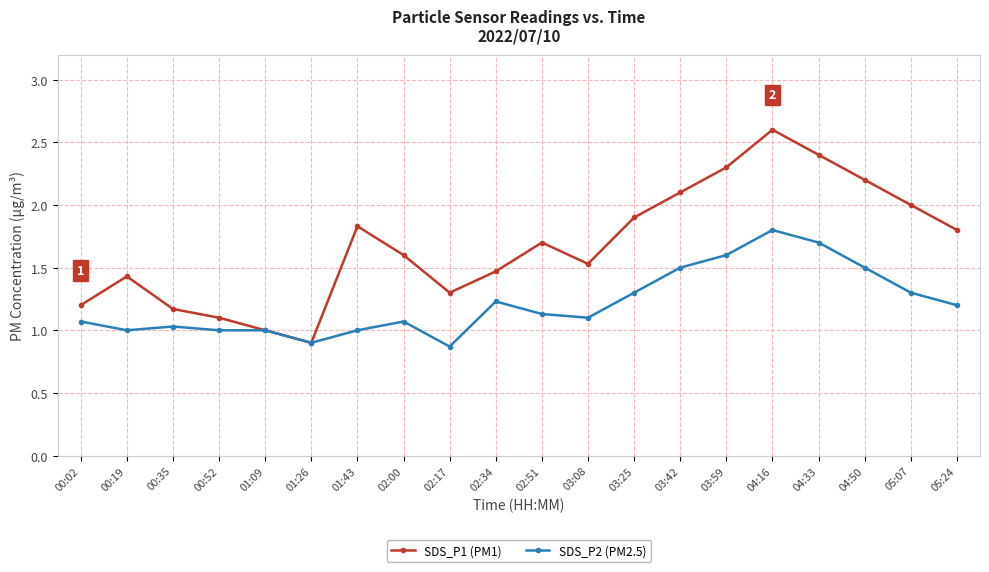

What is the value of the SDS_P1 (PM1) point at the 10th from the left?

1.5